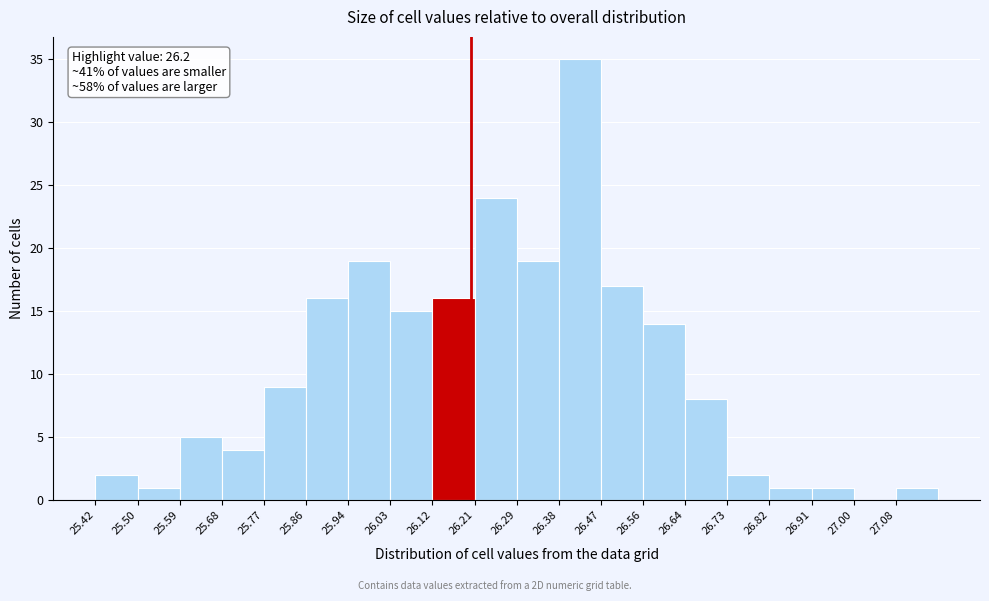

Over which range of the x-axis is the bar tallest?

26.38 to 26.47